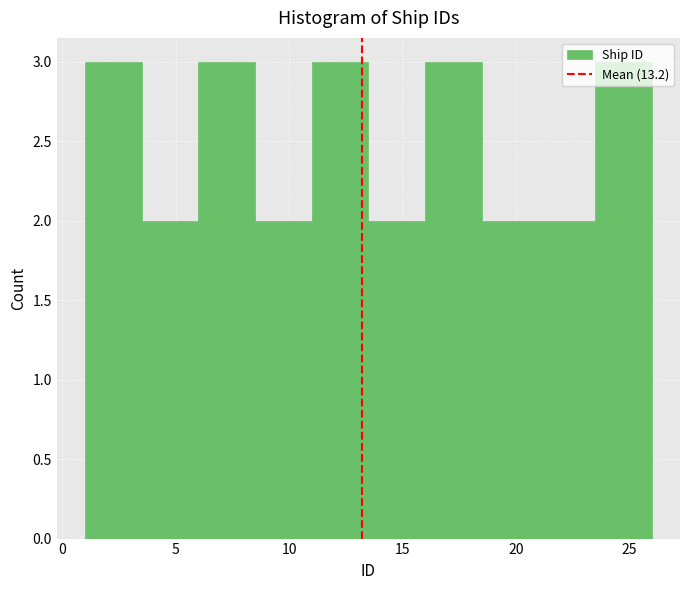

Reading left to right, transcribe this chart: for each bar, give the range it covers on the x-axis and its height. The values are not printed on the chart, so give them approximately, as read against the axis.

1.0 to 3.5: 3
3.5 to 6.0: 2
6.0 to 8.5: 3
8.5 to 11.0: 2
11.0 to 13.5: 3
13.5 to 16.0: 2
16.0 to 18.5: 3
18.5 to 21.0: 2
21.0 to 23.5: 2
23.5 to 26.0: 3